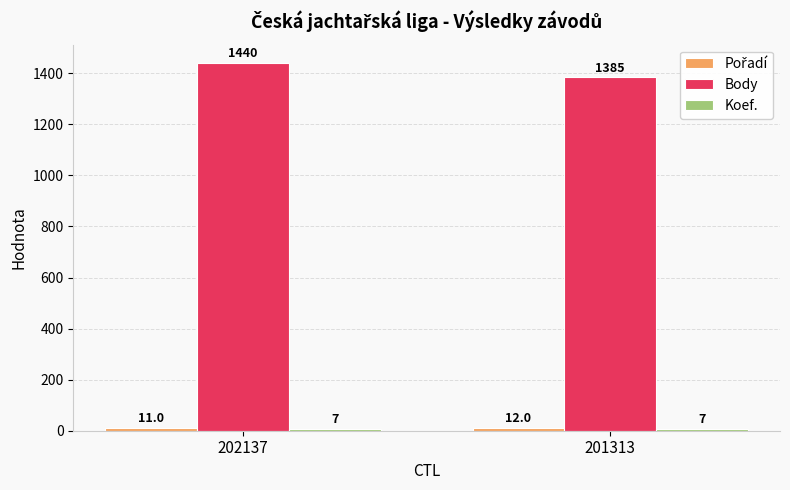

What is the sum of all Body values?

2825